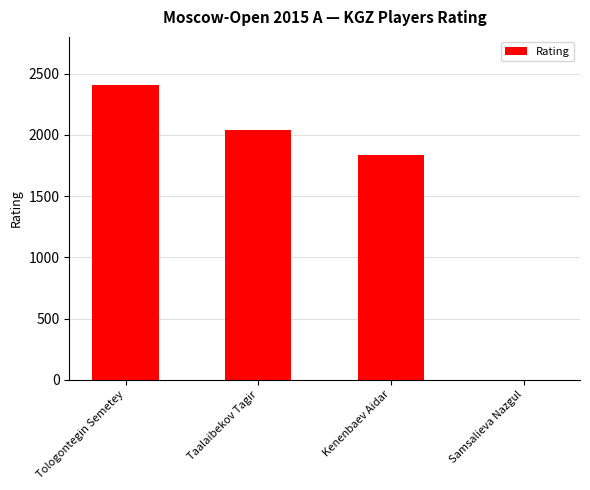

Are the bars grouped side by side (vs. stacked)?

No